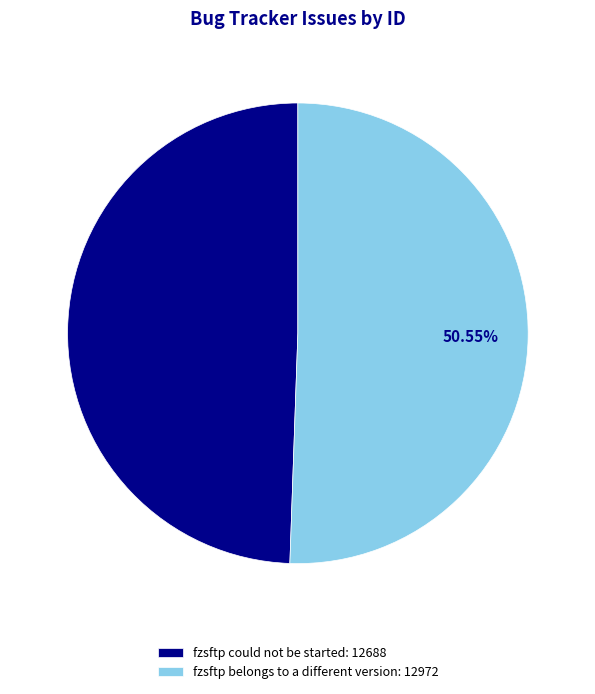

Is it true that fzsftp could not be started is 57% of the pie?

False